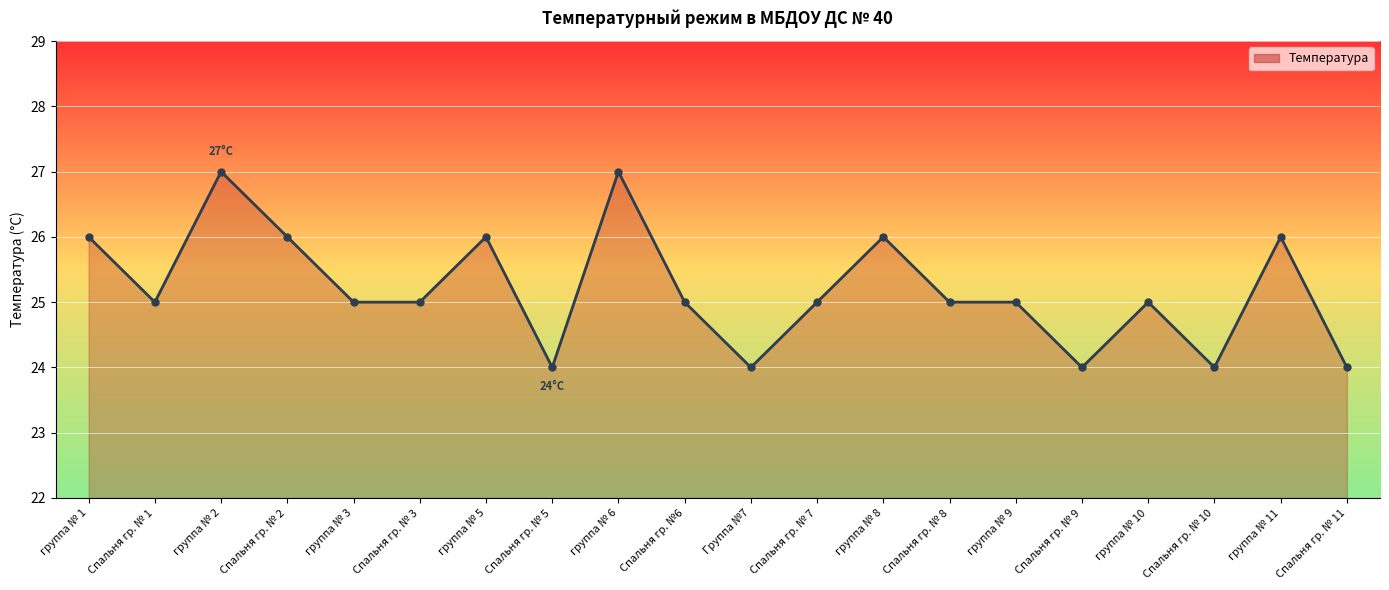

Approximately how many times larger is the value at группа № 5 compared to Спальня гр. № 11?

1.1